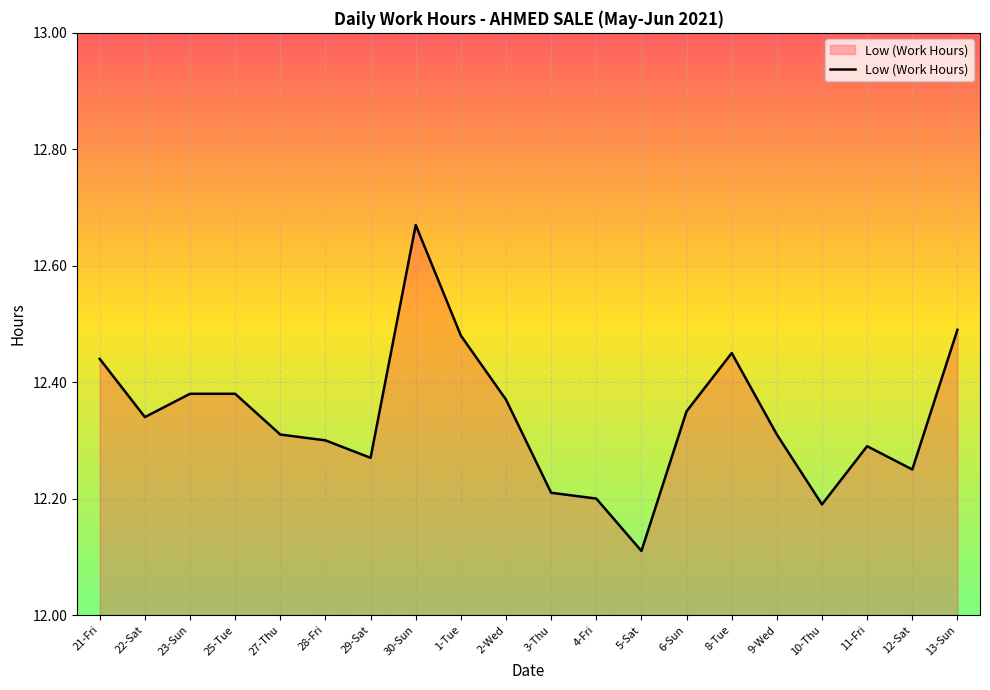

What is the difference between the values at 21-Fri and 28-Fri?

0.1